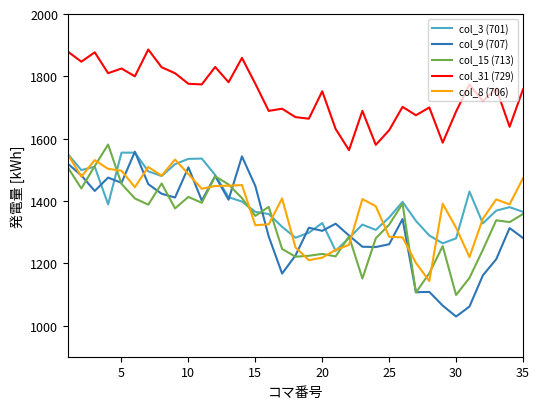

Which series has the widest spread of values?

col_9 (707)